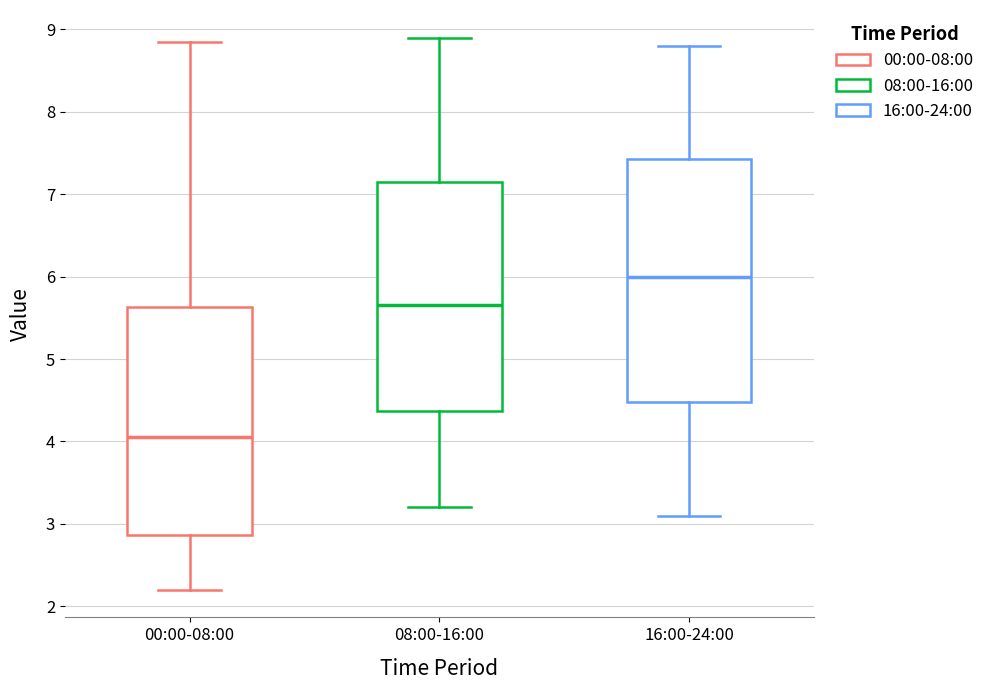

Which box has the lowest median line?

00:00-08:00